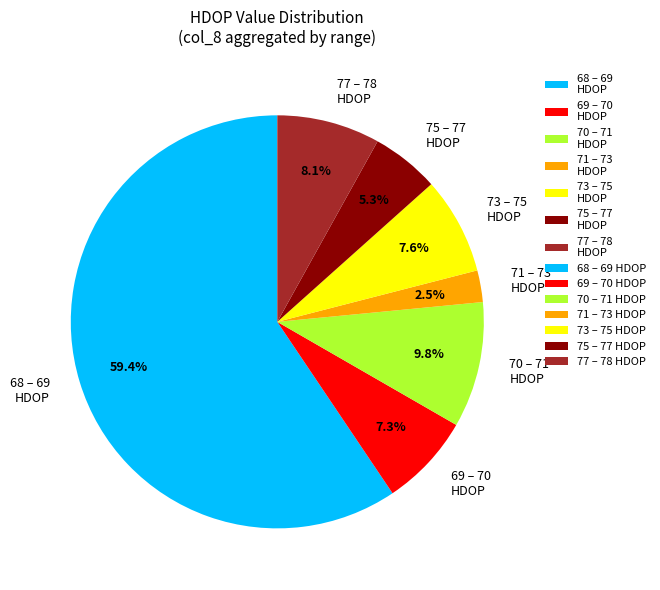

Which has a higher value, 75 – 77 HDOP or 71 – 73 HDOP?

75 – 77 HDOP